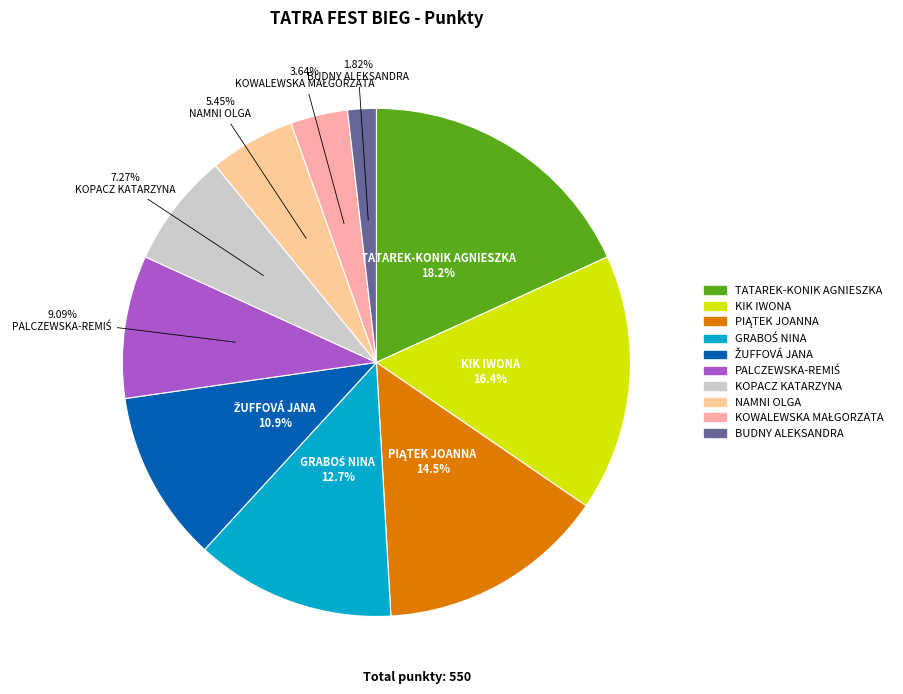

Do BUDNY ALEKSANDRA and KIK IWONA together represent more than half of the pie?

No